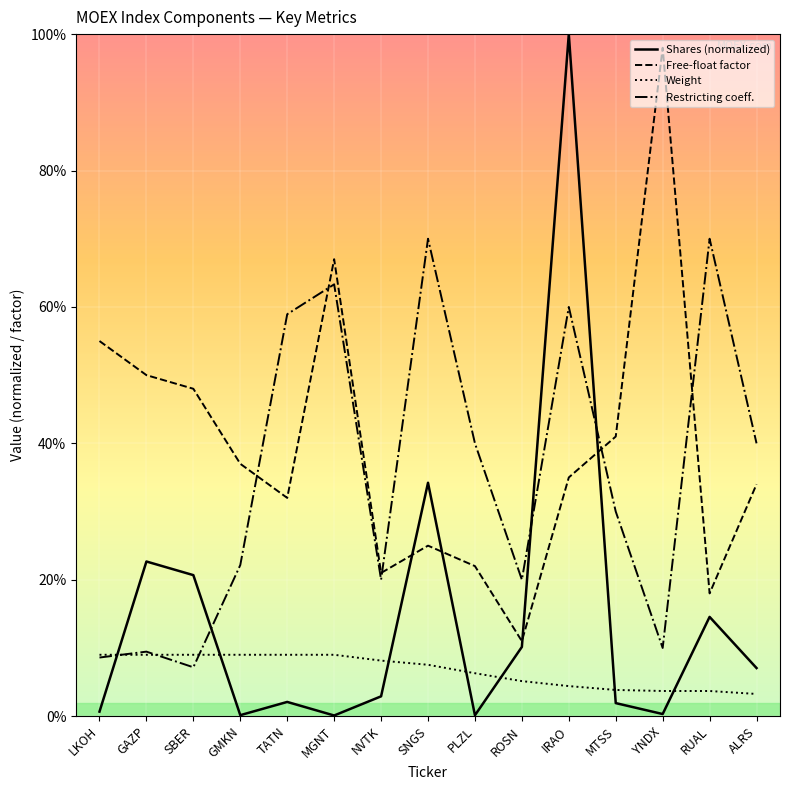

What is the label of the 13th point from the right?

SBER